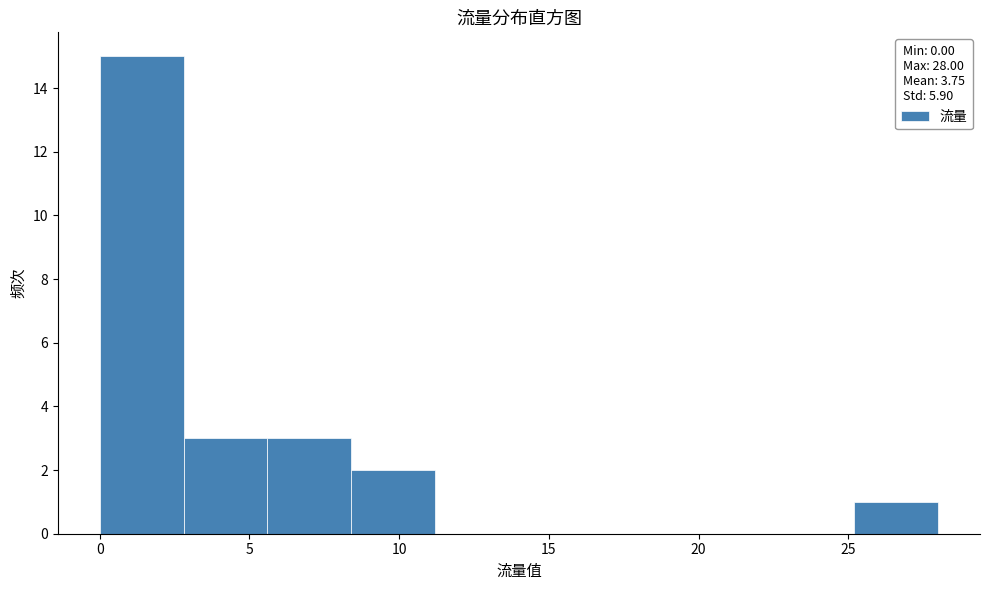

How tall is the bar that spans 8.4 to 11.2 on the x-axis? Neither the bar edges nor the heights are printed on the chart, so give them approximately, as read against the axes.

2